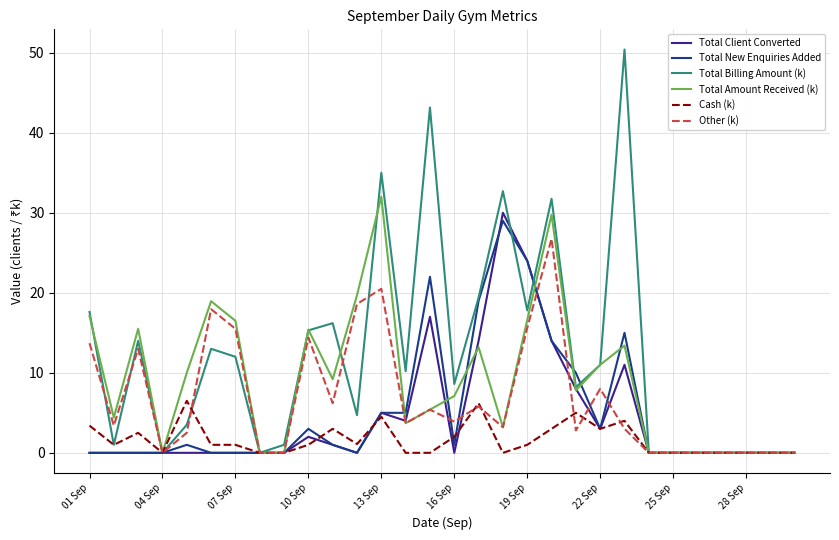

What is the maximum value shown in the chart?

50.4